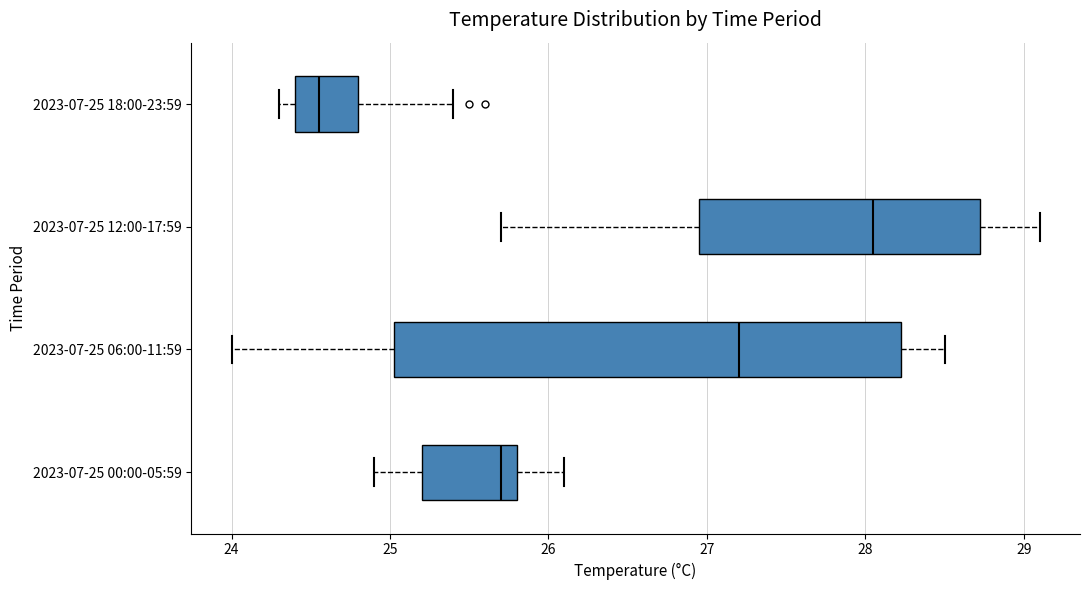

Where does the right whisker of the box for 2023-07-25 06:00-11:59 end on the x-axis? The values are not printed on the chart, so give them approximately, as read against the axis.

28.5